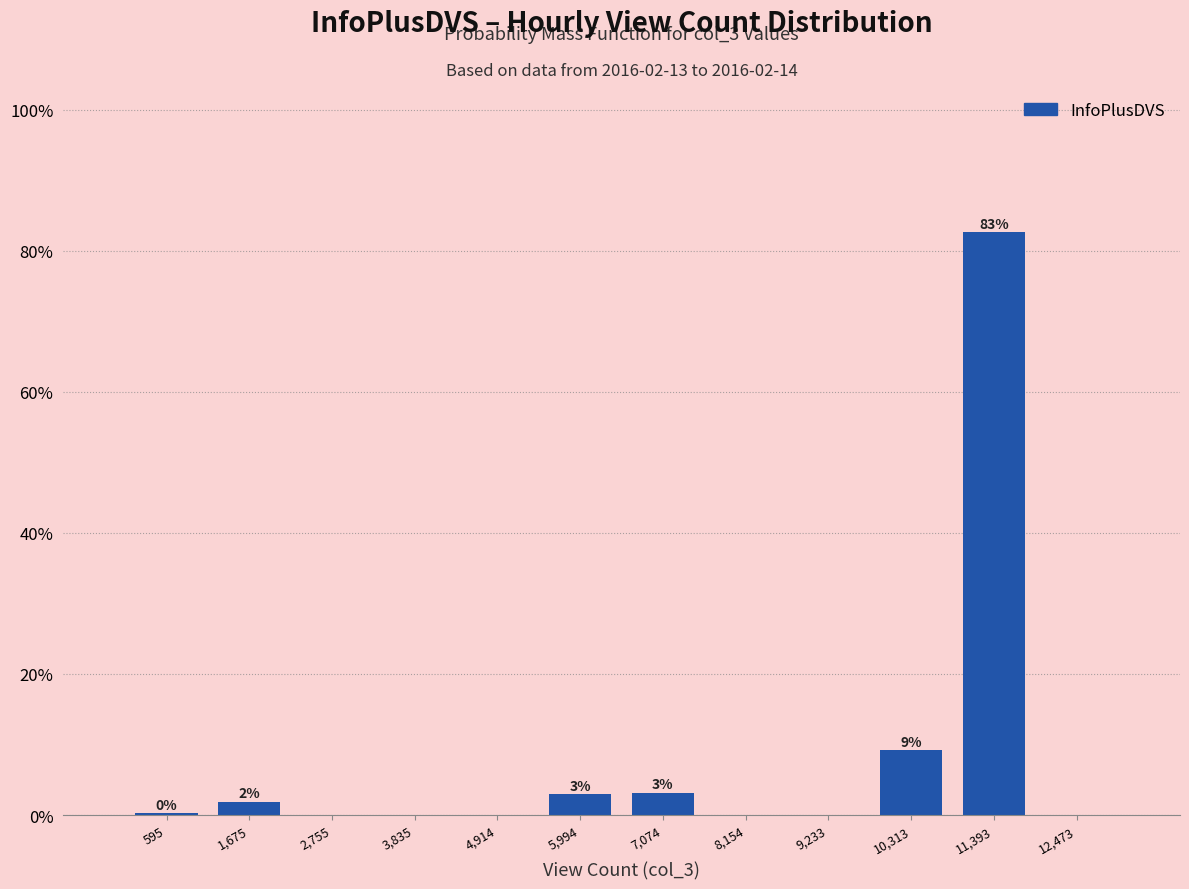

Are the bars horizontal?

No